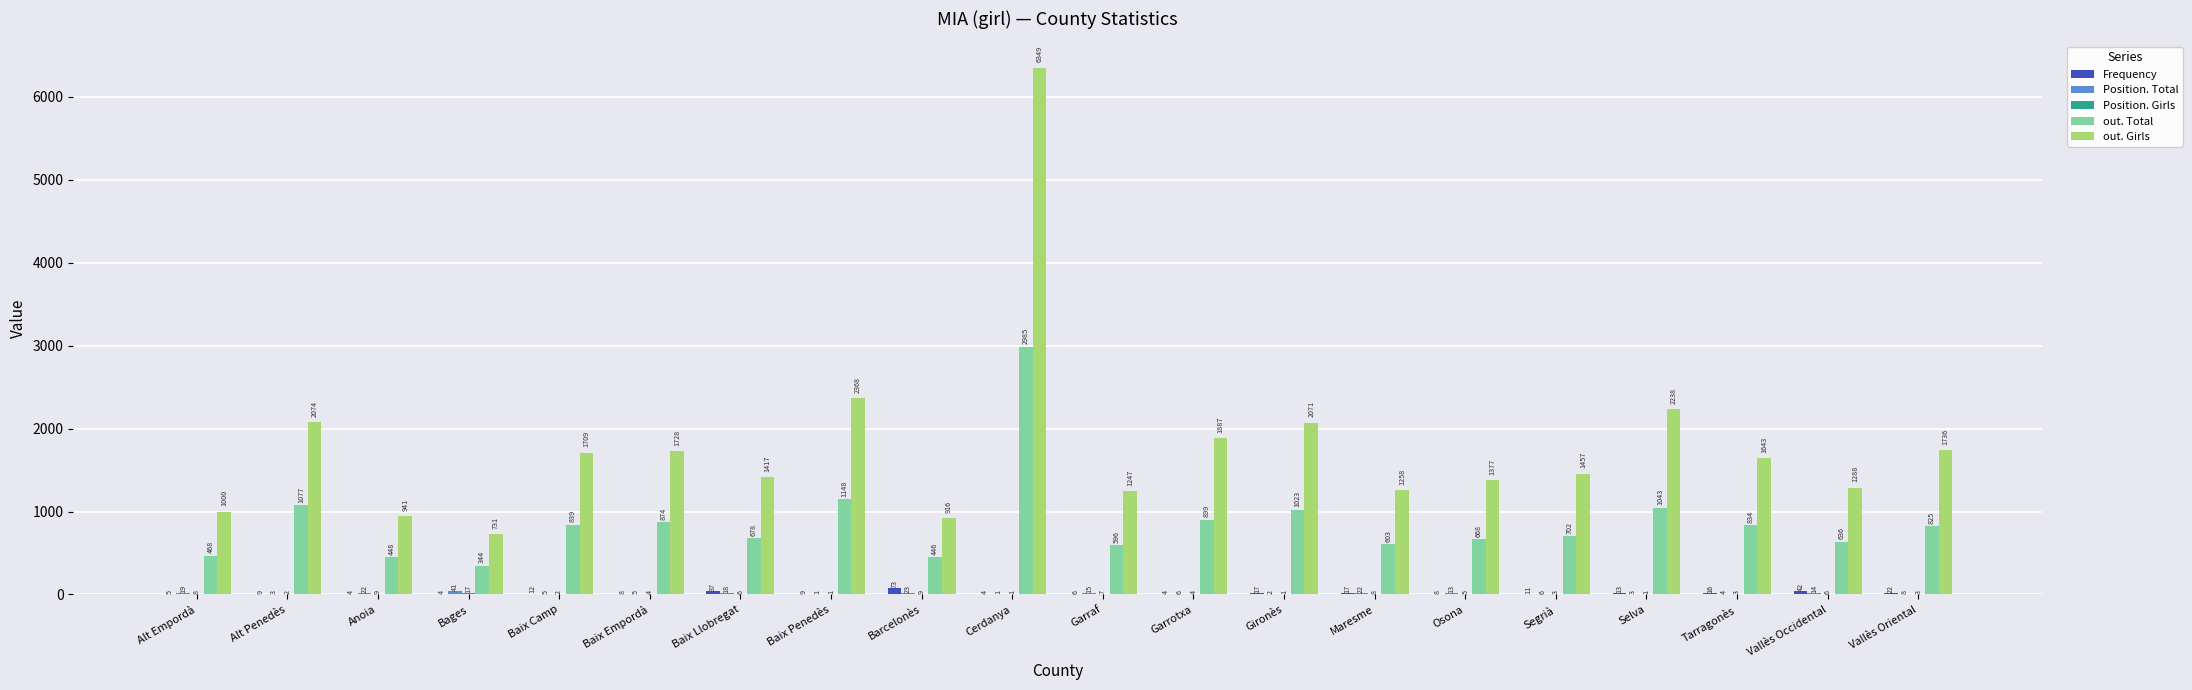

How many series are shown in this chart?

5